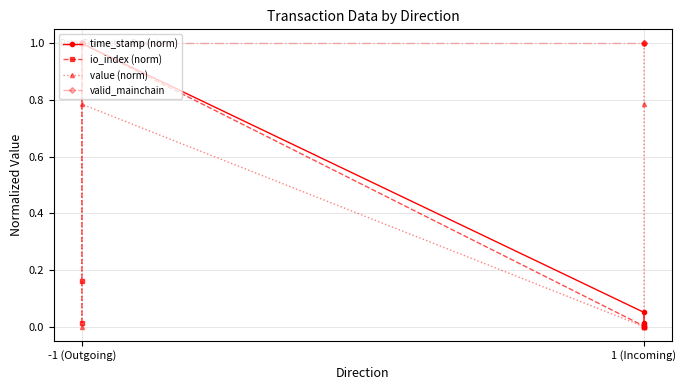

What is the label of the 2nd point from the left?

-1 (Outgoing)